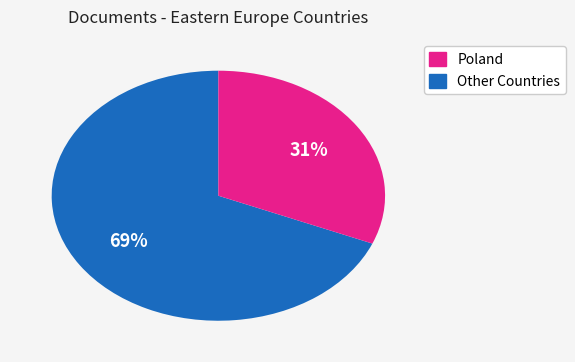

To the nearest percent, what is the average slice percentage?

50%